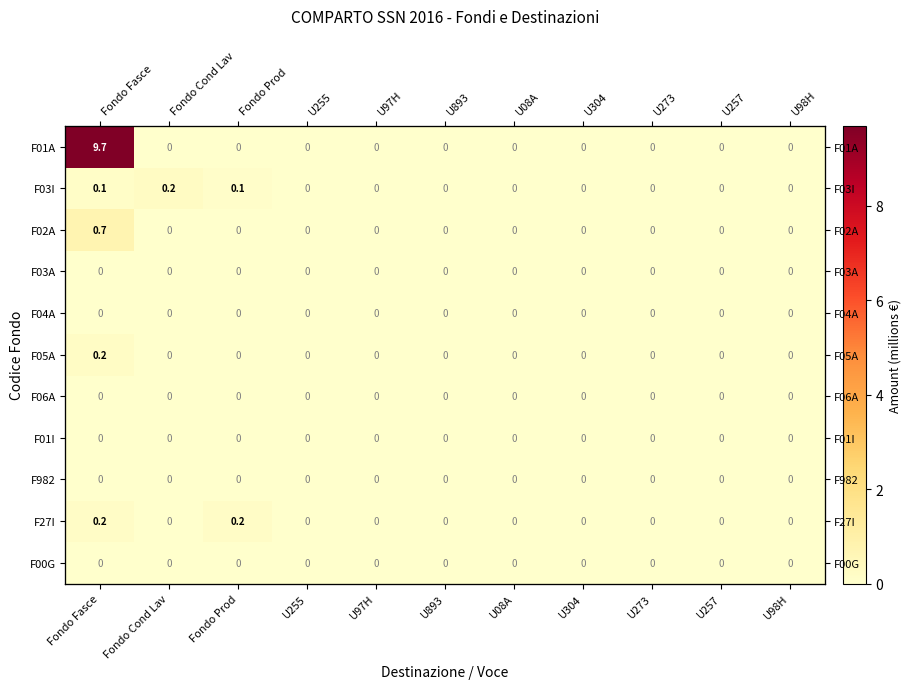

True or false: F03I has a value of 0.0 at U98H.

True